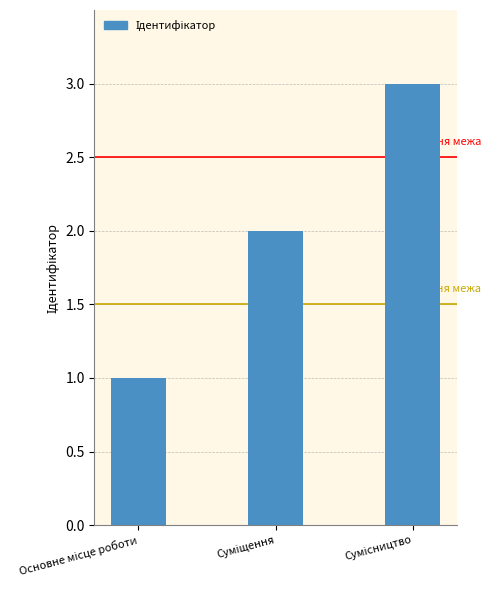

What is the sum of all values?

6